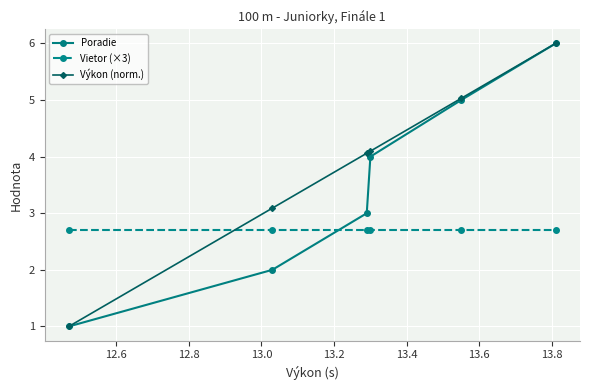

What is the maximum value for Poradie?

6.0